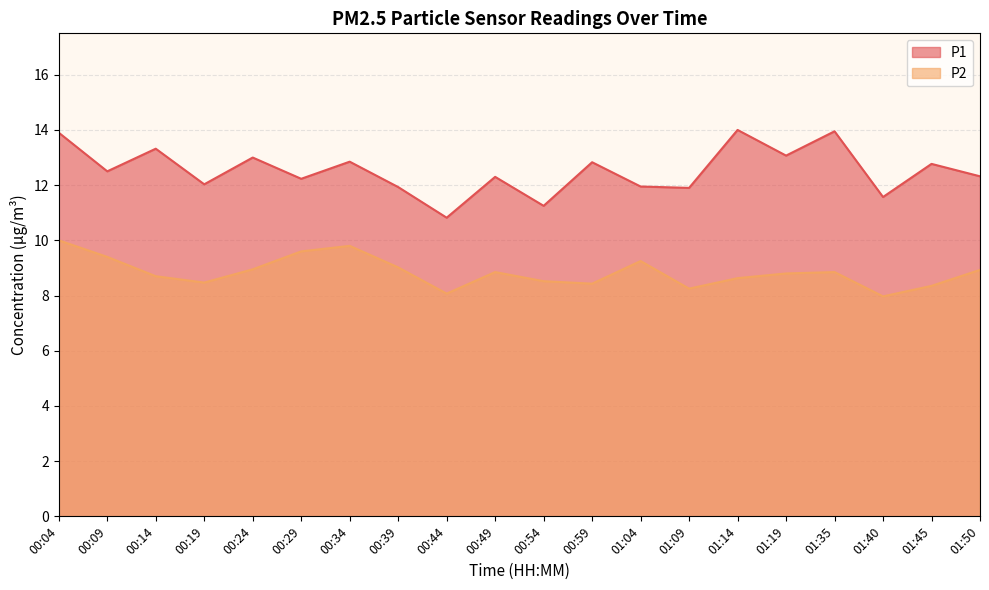

List the labels in order of P1 value, largest first.

01:14, 01:35, 00:04, 00:14, 01:19, 00:24, 00:34, 00:59, 01:45, 00:09, 01:50, 00:49, 00:29, 00:19, 01:04, 00:39, 01:09, 01:40, 00:54, 00:44